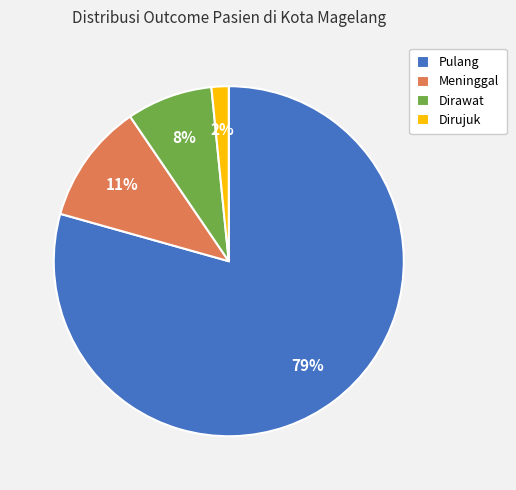

Is the sum of Meninggal and Dirawat greater than half?

No